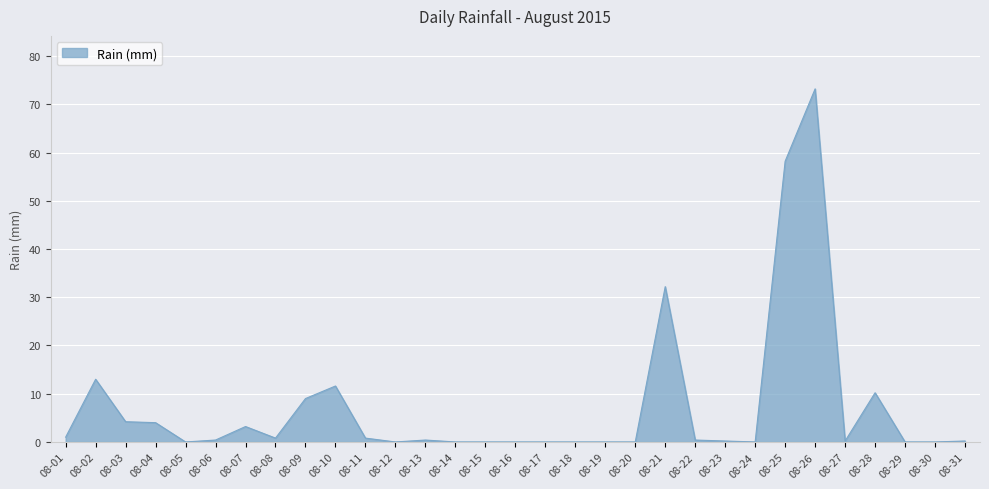

What is the sum of the values at 08-25 and 08-07?

61.4